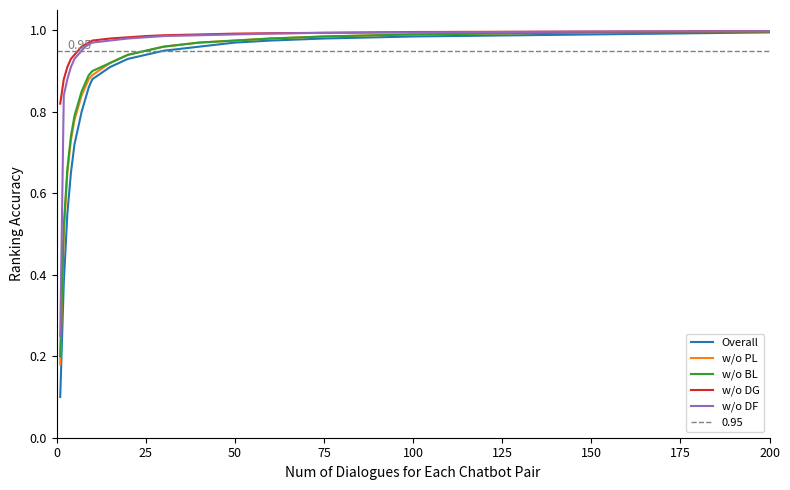

List the series in order of their peak value, highest first.

w/o DG, w/o DF, w/o PL, w/o BL, Overall